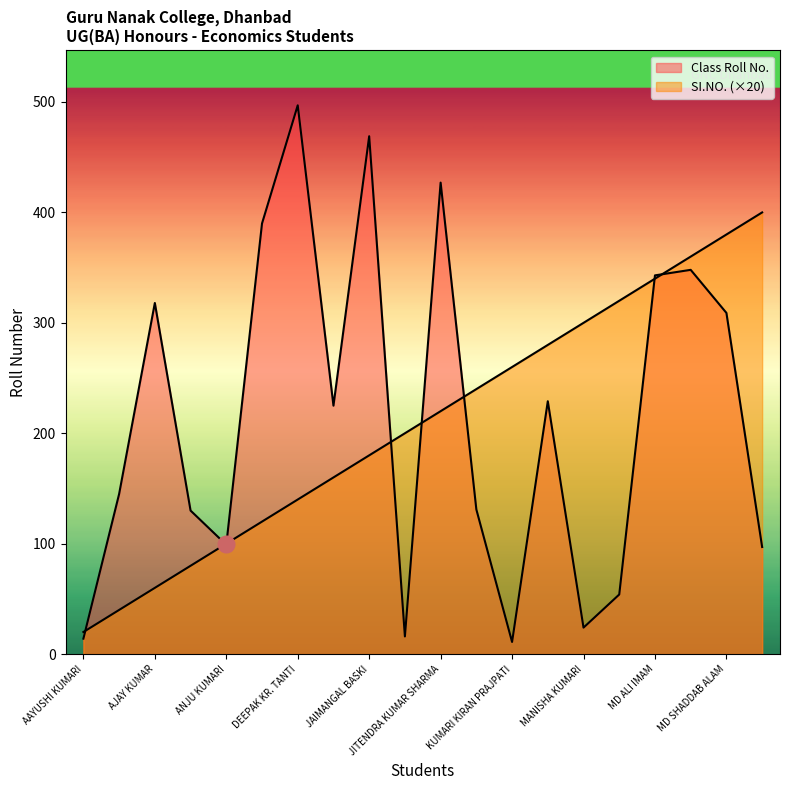

The value of Class Roll No. at MD MOSHIN RAZA ANSARI is 225. True or false?

False